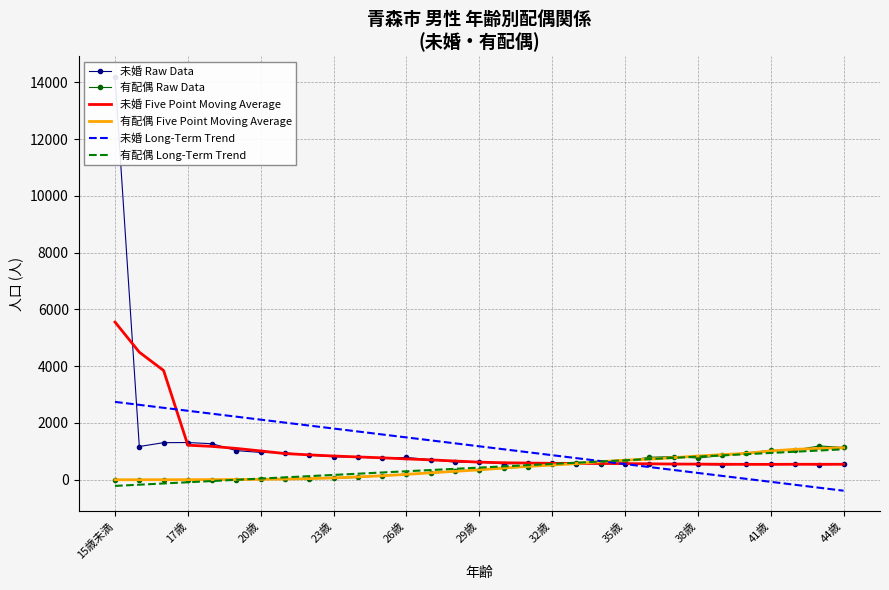

True or false: 未婚 Raw Data has more than 2 interior local peaks.

True